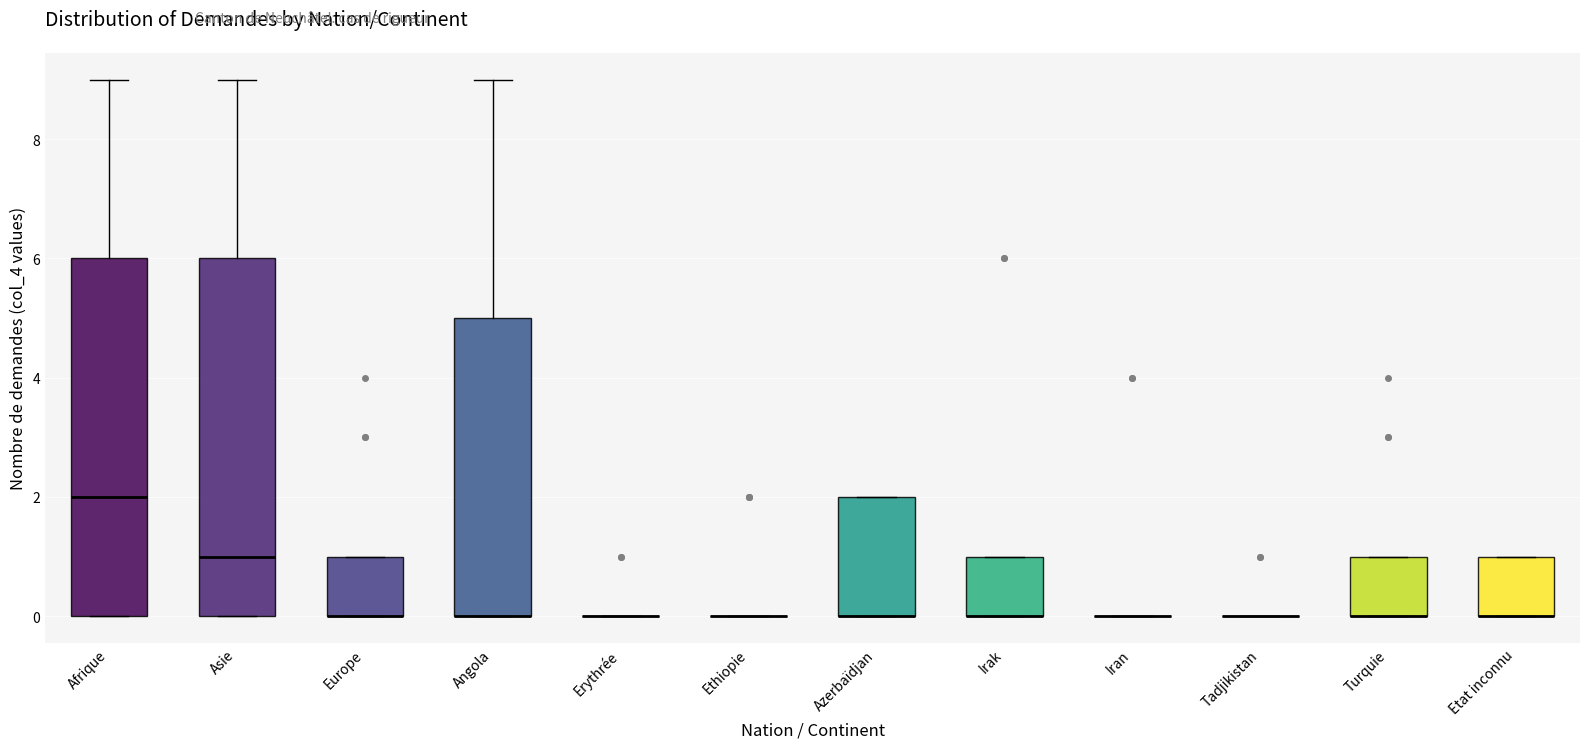

Reading left to right, transcribe this box plot: for each box, give where its median line is, the range the box spans, and where its two whiskers end, as read against the y-axis. The values are not printed on the chart, so give them approximately, as read against the axis.

Afrique: median 2, box 0 to 6, whiskers 0 to 9
Asie: median 1, box 0 to 6, whiskers 0 to 9
Europe: median 0 (drawn on the box's lower edge), box 0 to 1, whiskers 0 to 1
Angola: median 0 (drawn on the box's lower edge), box 0 to 5, whiskers 0 to 9
Erythrée: box collapsed to a line at 0, whiskers 0 to 0
Ethiopie: box collapsed to a line at 0, whiskers 0 to 0
Azerbaïdjan: median 0 (drawn on the box's lower edge), box 0 to 2, whiskers 0 to 2
Irak: median 0 (drawn on the box's lower edge), box 0 to 1, whiskers 0 to 1
Iran: box collapsed to a line at 0, whiskers 0 to 0
Tadjikistan: box collapsed to a line at 0, whiskers 0 to 0
Turquie: median 0 (drawn on the box's lower edge), box 0 to 1, whiskers 0 to 1
Etat inconnu: median 0 (drawn on the box's lower edge), box 0 to 1, whiskers 0 to 1